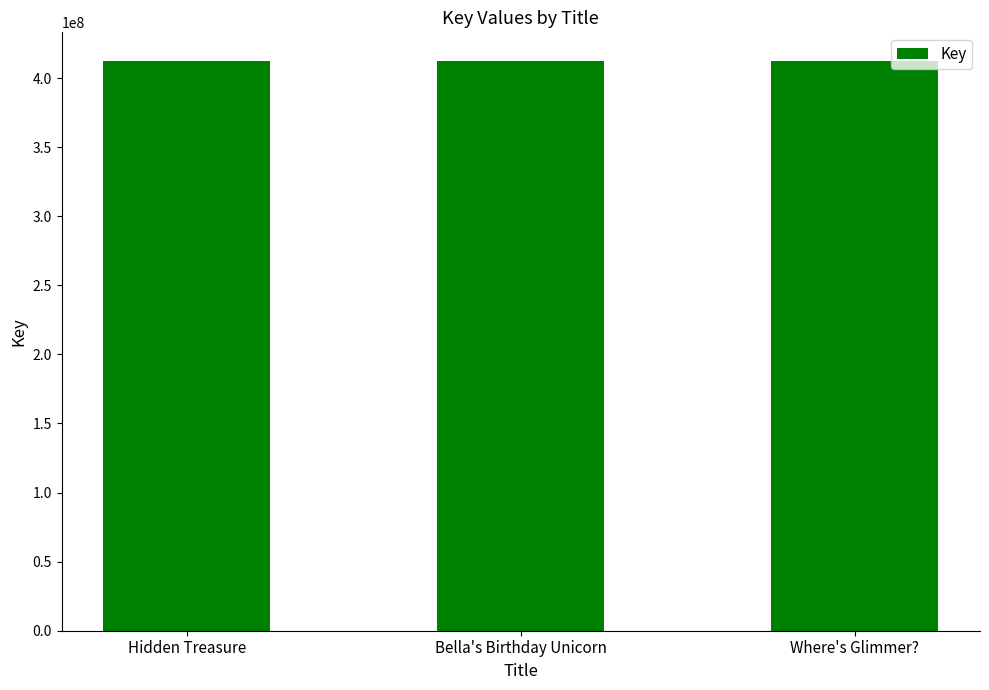

What is the label of the 2nd bar from the left?

Bella's Birthday Unicorn